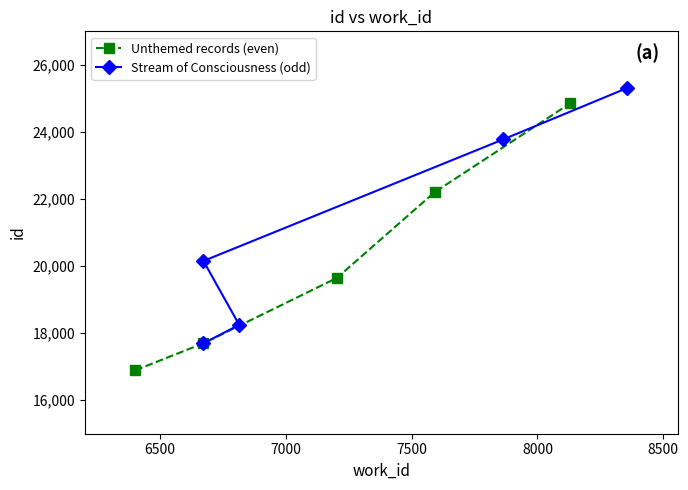

What is the value of the Unthemed records (even) point at the 2nd from the left?

17697